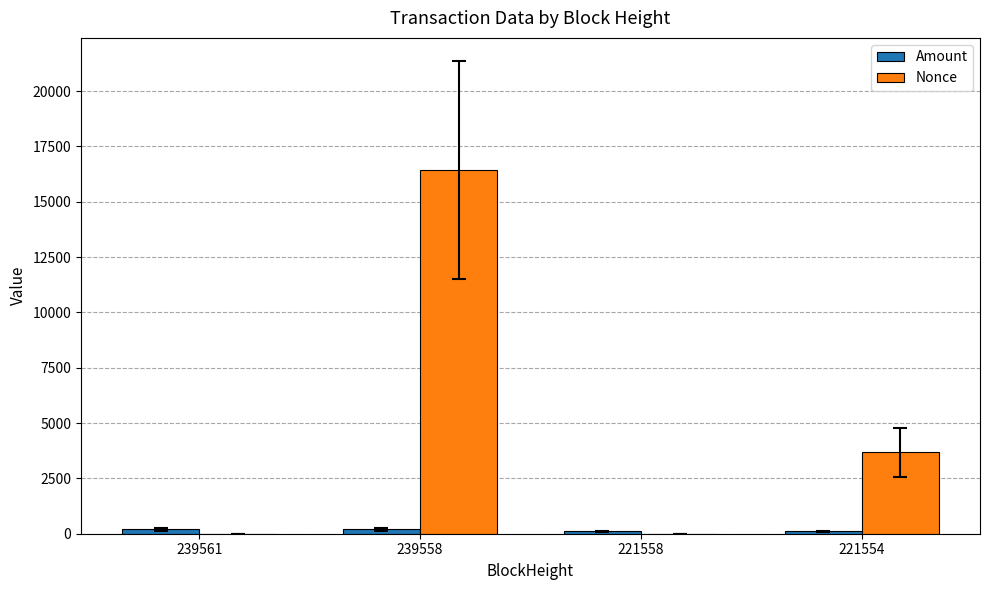

Where is Nonce nearest to the value 8205?

221554